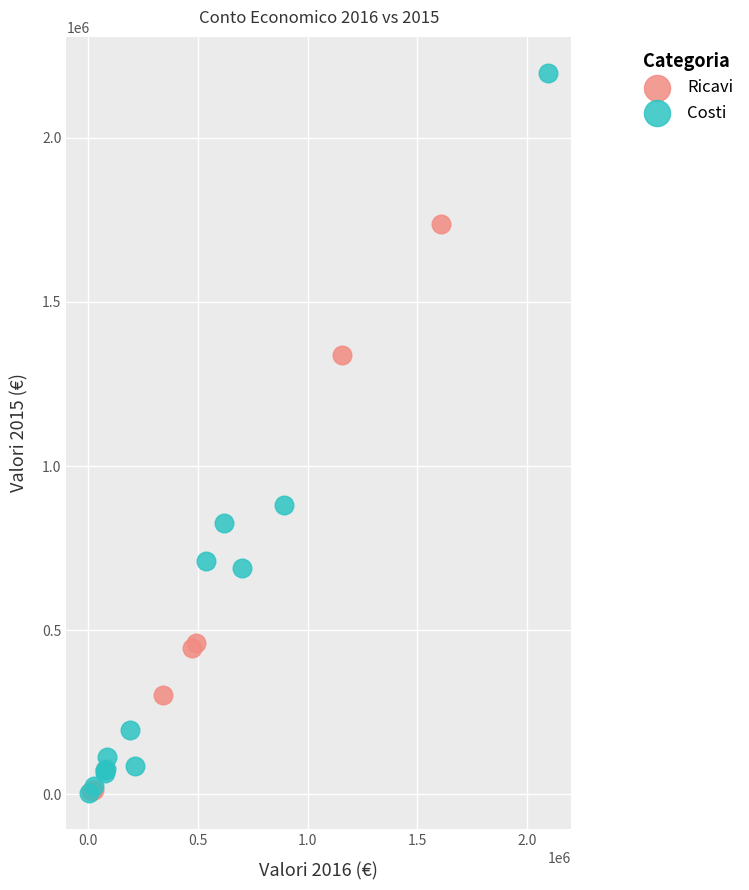

Which series reaches the maximum Y coordinate?

Costi